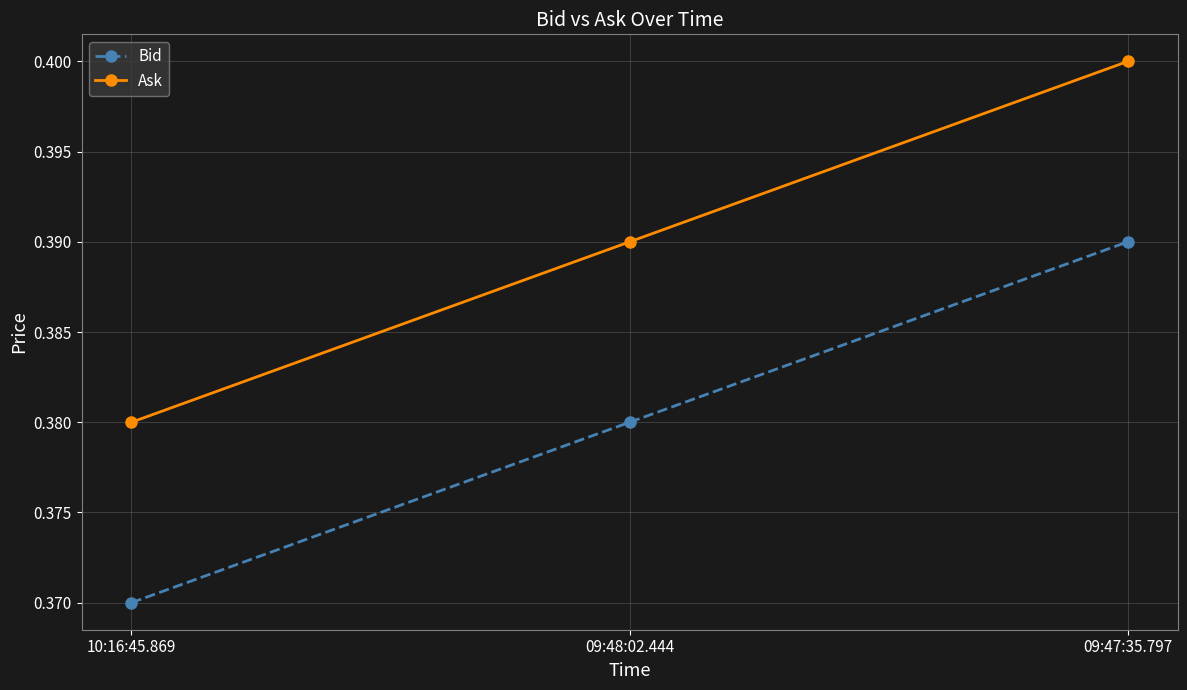

How many series are shown in this chart?

2